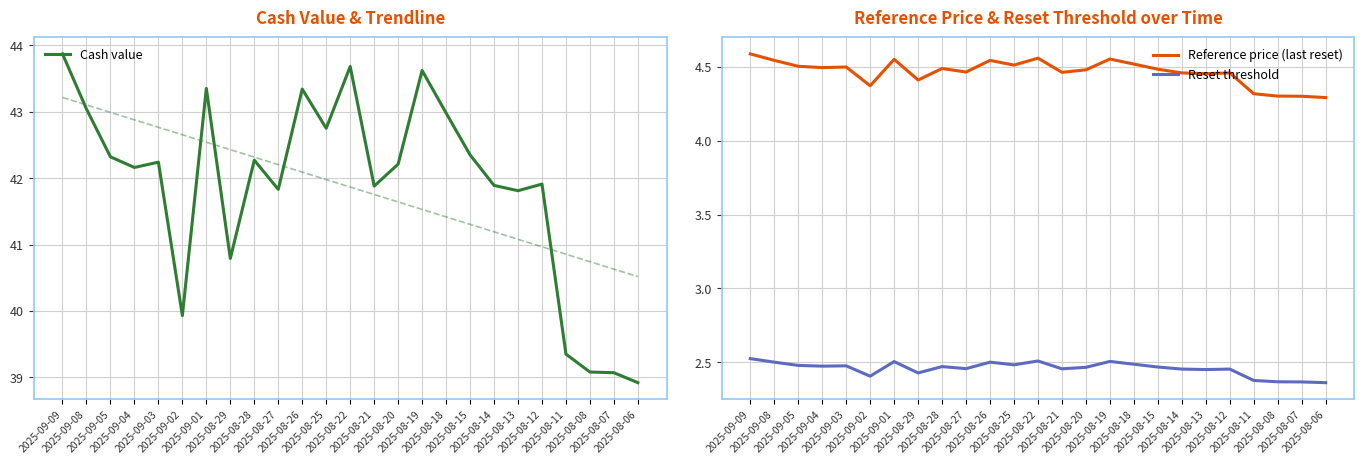

What is the value of the Reference price (last reset) point at the 22nd from the left?

4.3